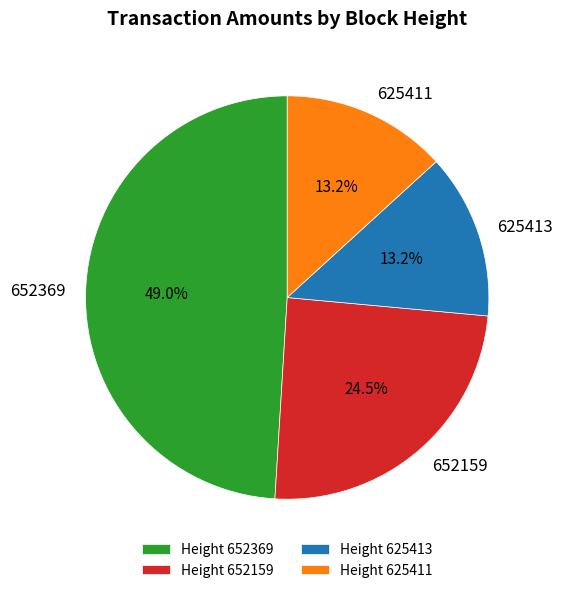

Count the number of slices in the pie.

4